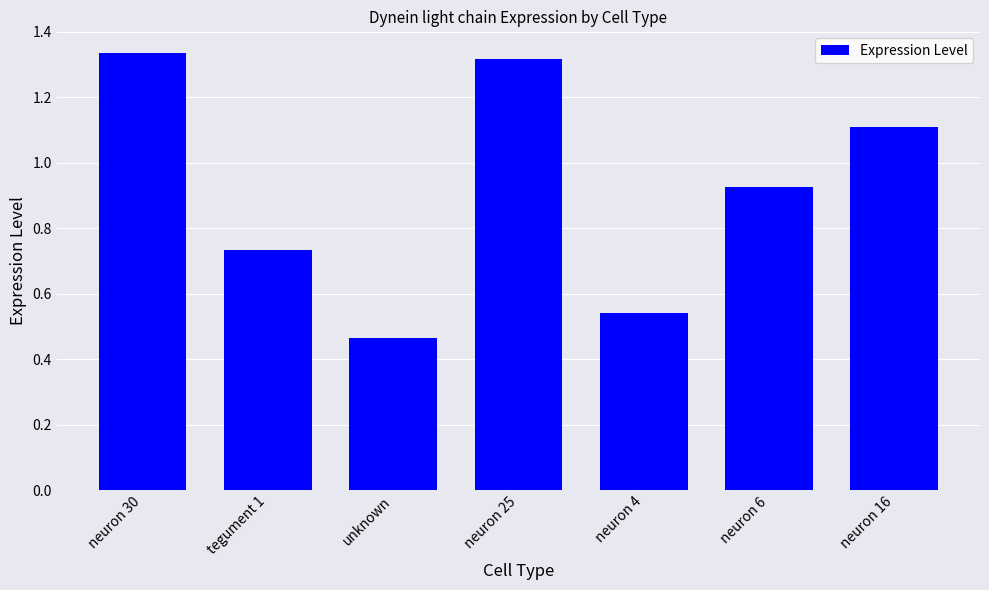

Rank the categories by value from highest to lowest.

neuron 30, neuron 25, neuron 16, neuron 6, tegument 1, neuron 4, unknown